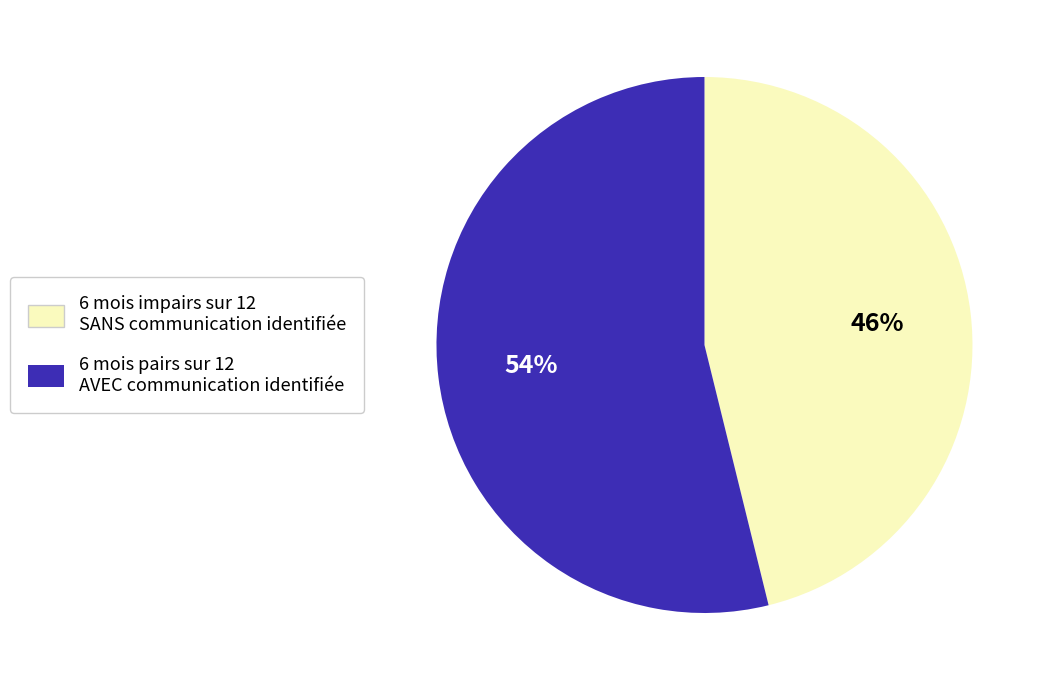

Between 6 mois impairs sur 12 SANS communication identifiée and 6 mois pairs sur 12 AVEC communication identifiée, which is larger?

6 mois pairs sur 12 AVEC communication identifiée